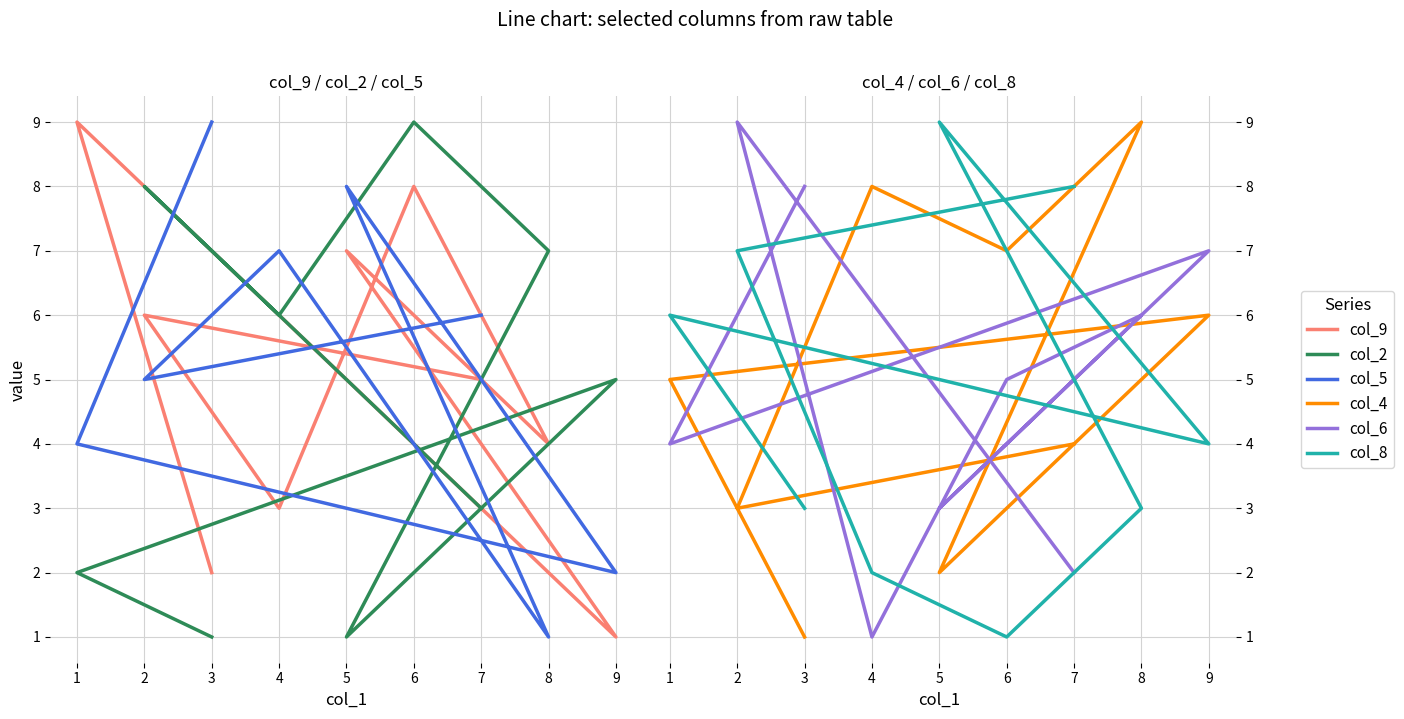

Which series has the widest spread of values?

col_9